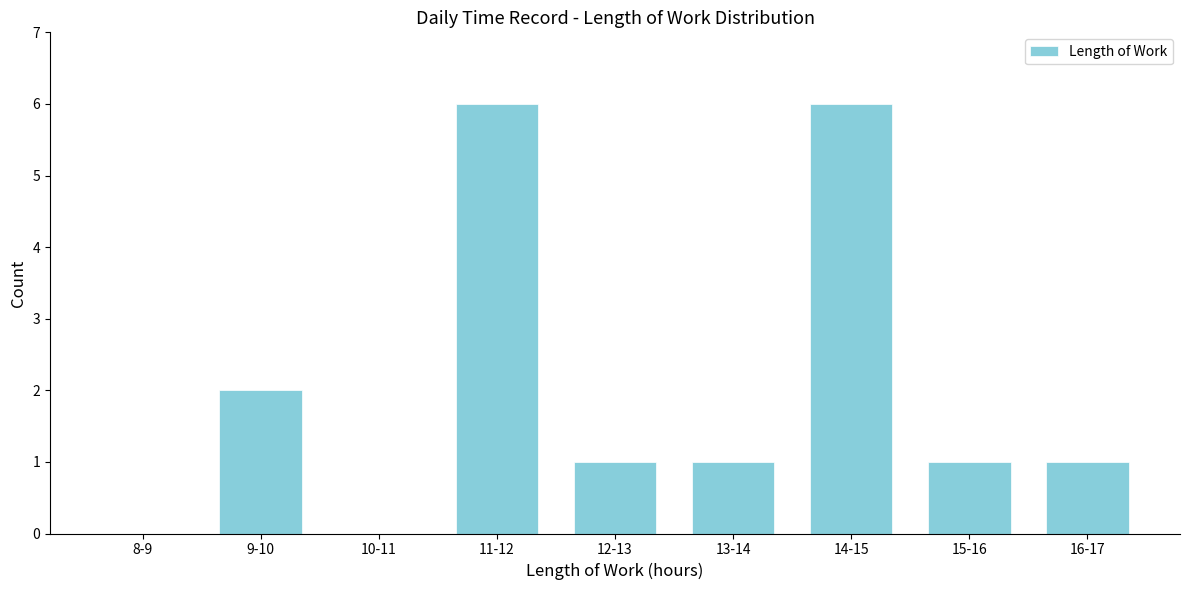

Reading left to right, list all the values displayed in this chart.

8-9=0	9-10=2	10-11=0	11-12=6	12-13=1	13-14=1	14-15=6	15-16=1	16-17=1